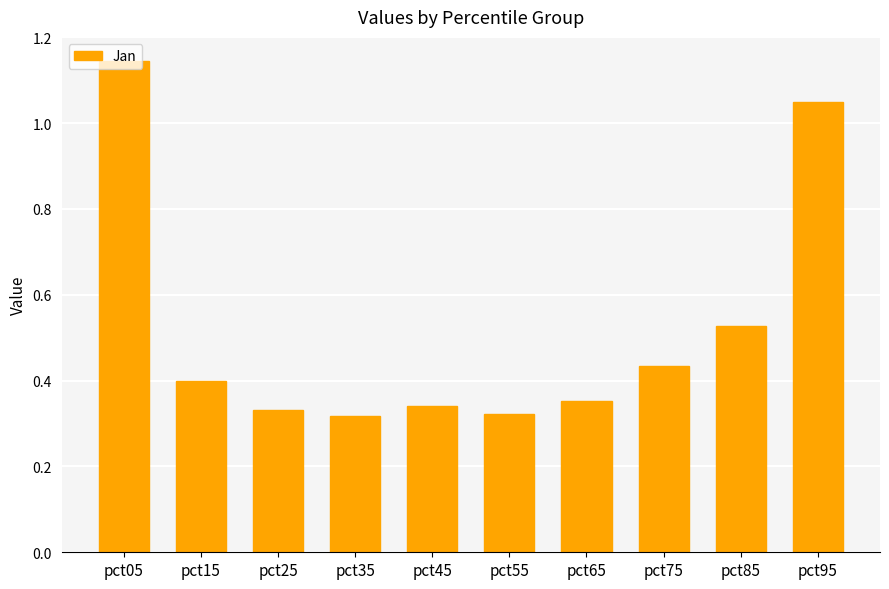

What is the change in value from pct15 to pct95?

+0.7